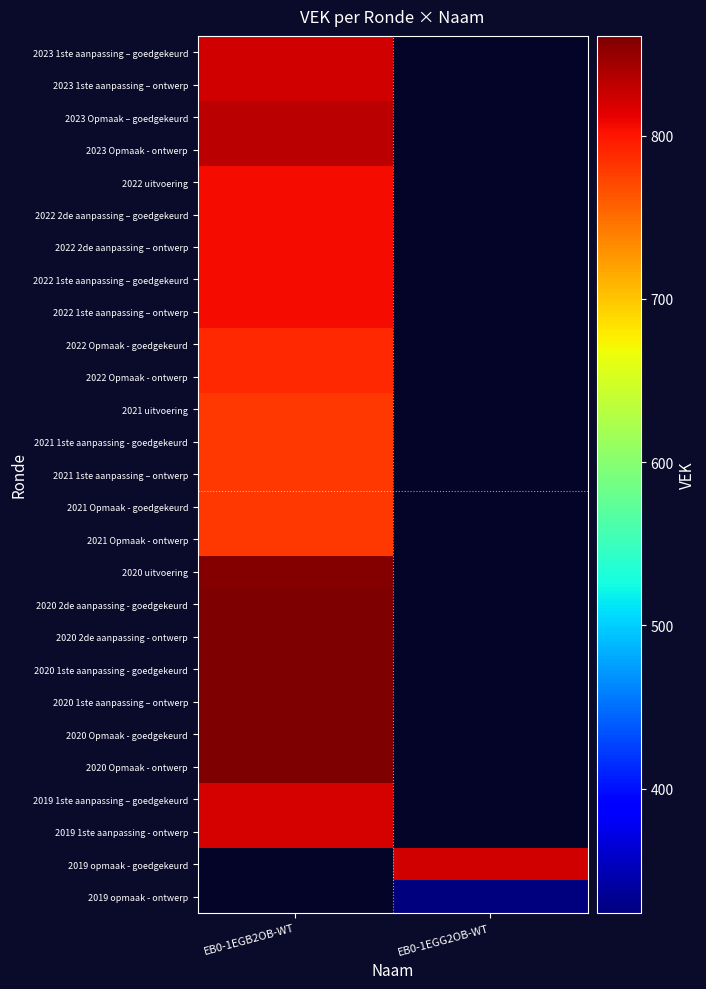

What is the spread (max minus min) of values at EB0-1EGB2OB-WT?

81.0